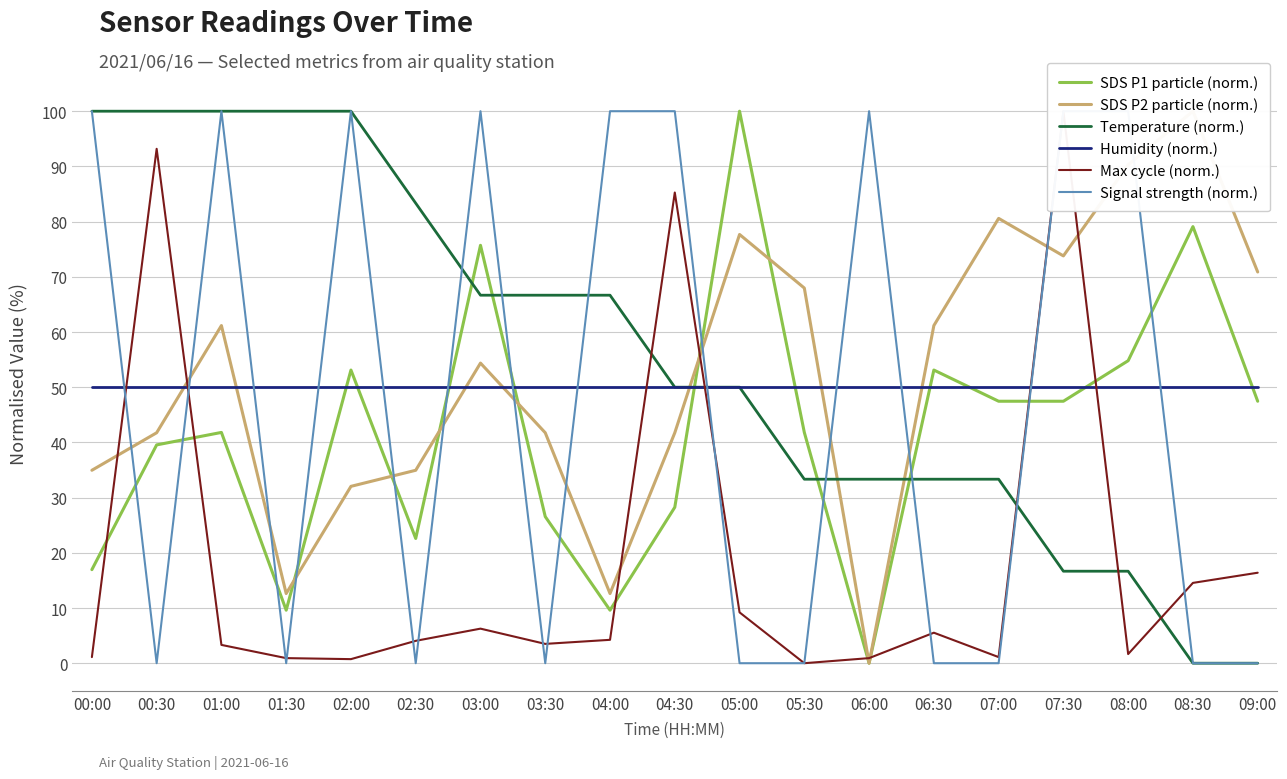

Is this an area chart (filled region under the line)?

No